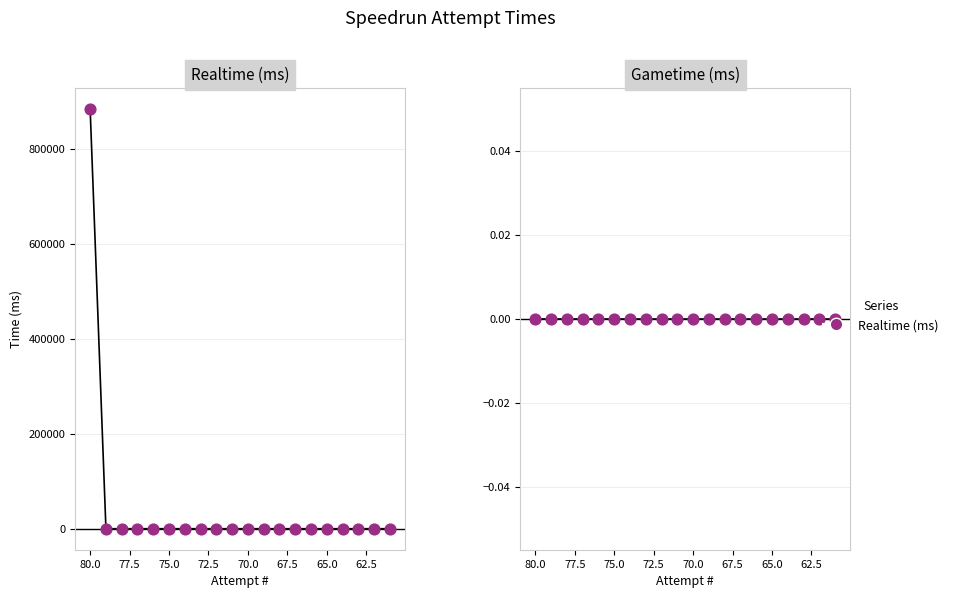

Which series has the largest total across all categories?

Realtime (ms)